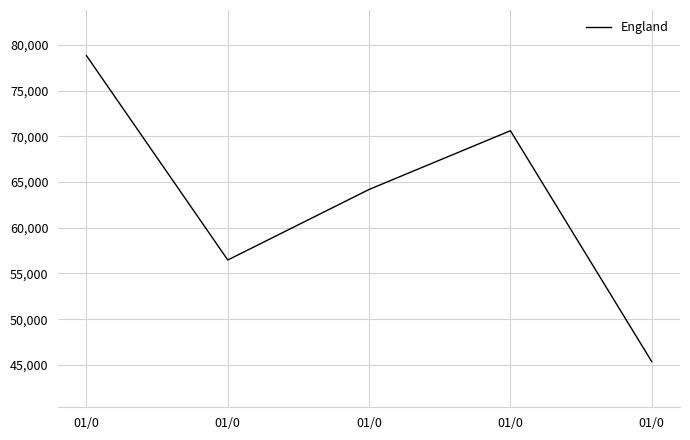

Read the value at 01/0.

56476